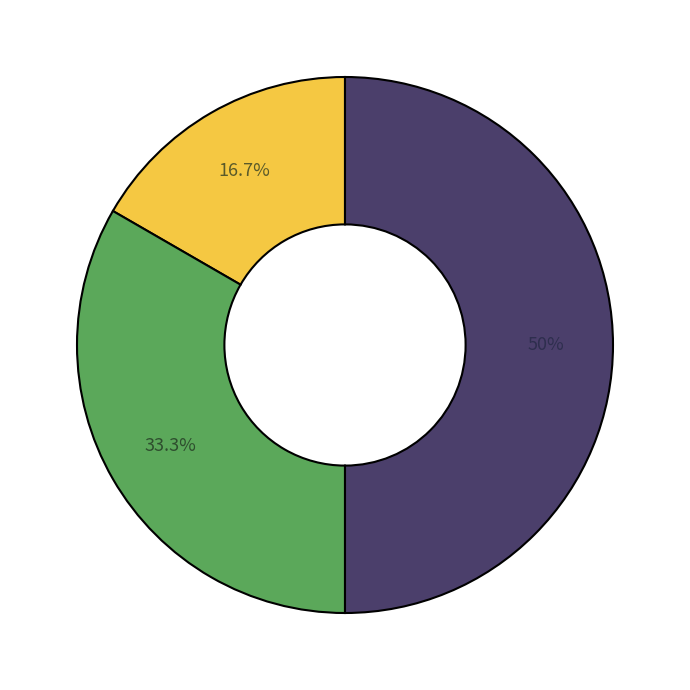

To the nearest percent, what is the average slice percentage?

33%